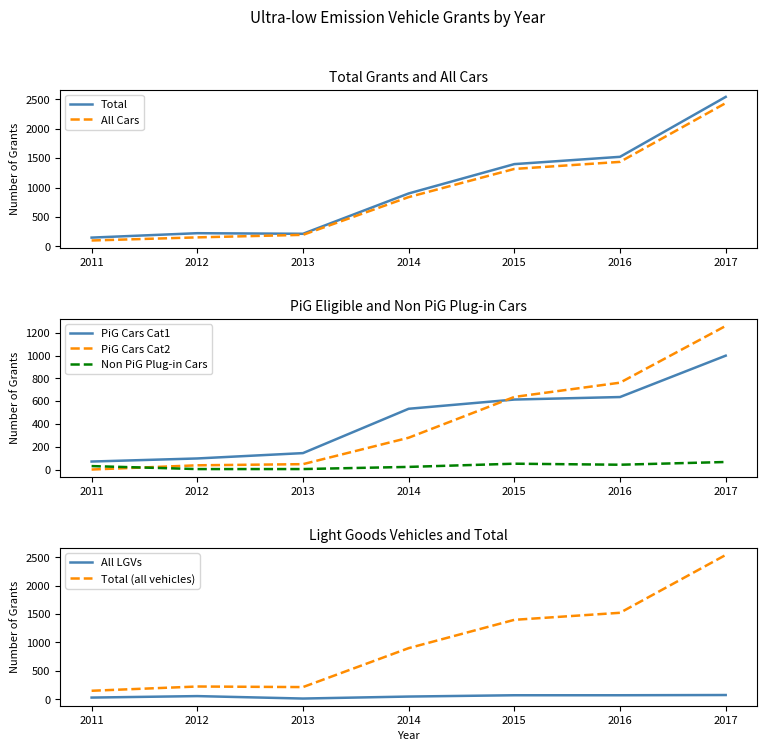

What is the maximum value for Total?

2542